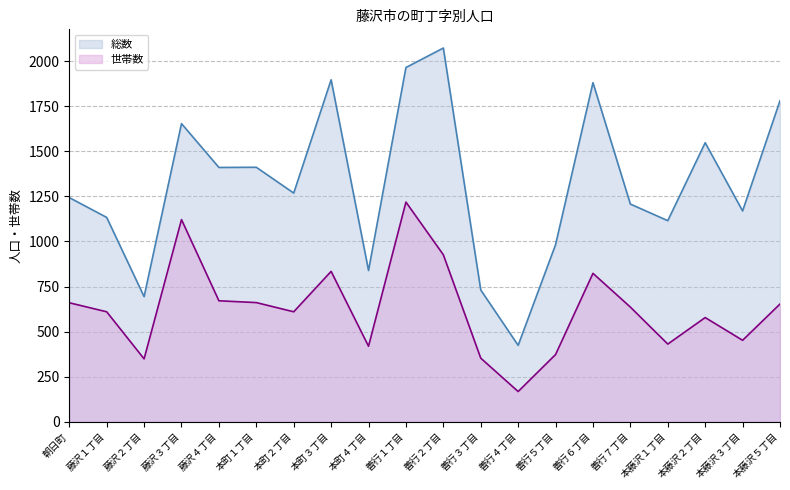

Rank the series at 本藤沢１丁目 from highest to lowest value.

総数, 世帯数